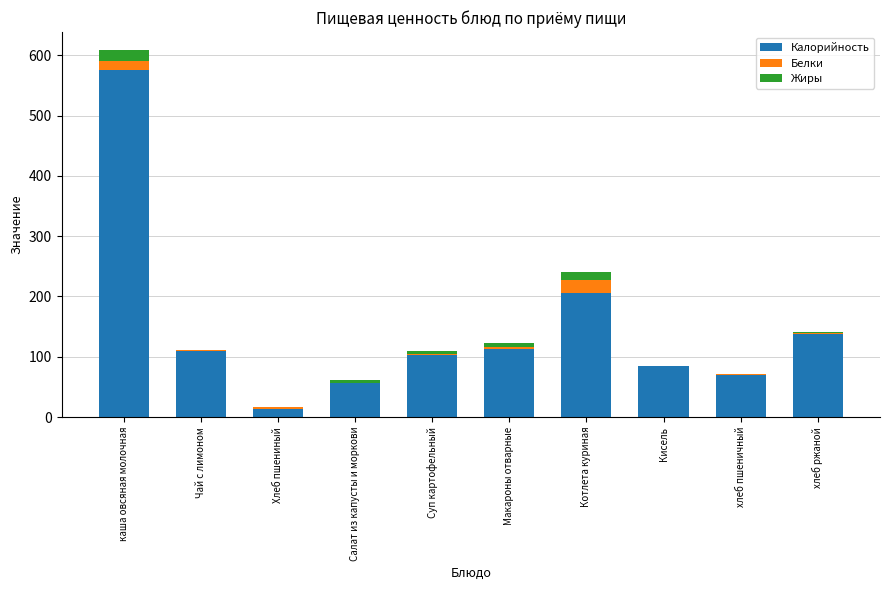

The value of Калорийность at Кисель is 84. True or false?

True